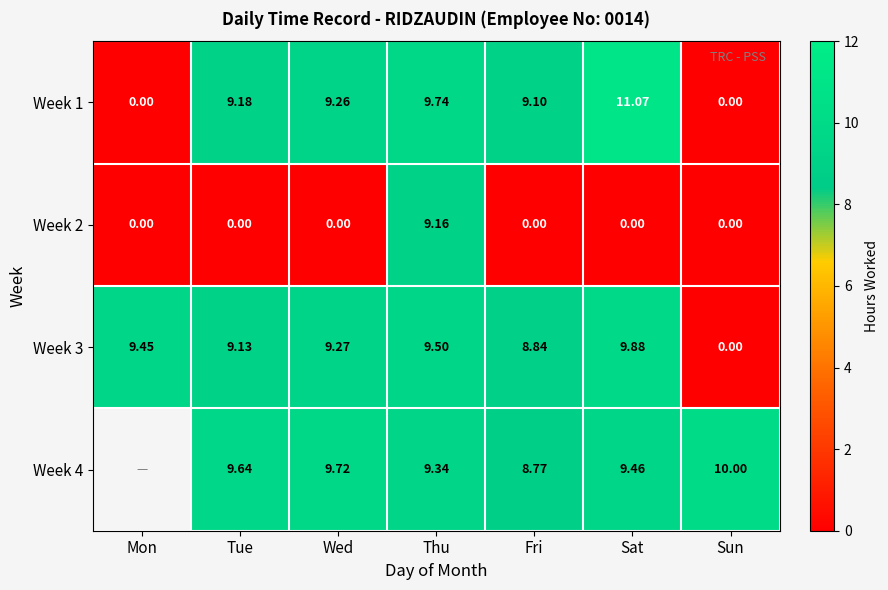

What is the maximum value for Week 2?

9.2